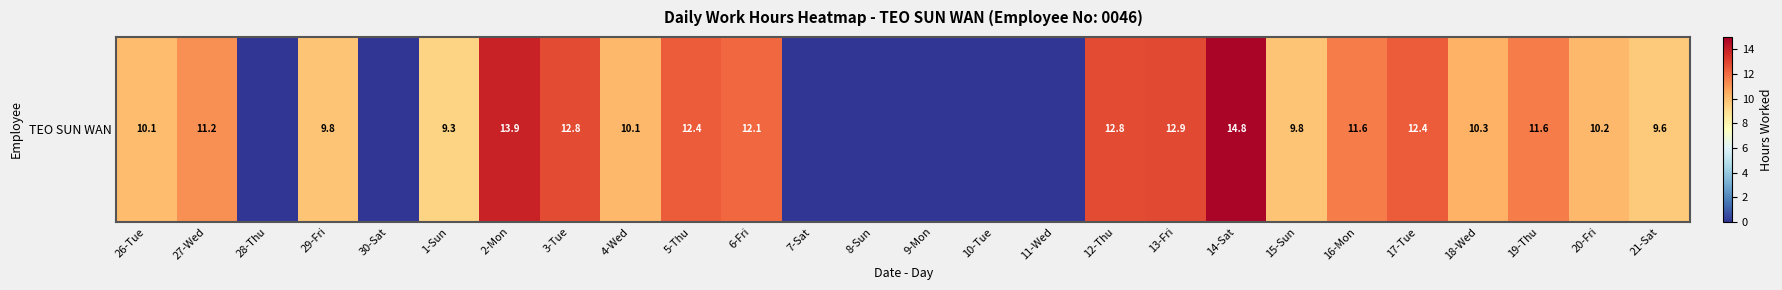

List the labels in order of value, largest first.

14-Sat, 2-Mon, 13-Fri, 3-Tue, 12-Thu, 5-Thu, 17-Tue, 6-Fri, 16-Mon, 19-Thu, 27-Wed, 18-Wed, 20-Fri, 4-Wed, 26-Tue, 29-Fri, 15-Sun, 21-Sat, 1-Sun, 28-Thu, 30-Sat, 7-Sat, 8-Sun, 9-Mon, 10-Tue, 11-Wed